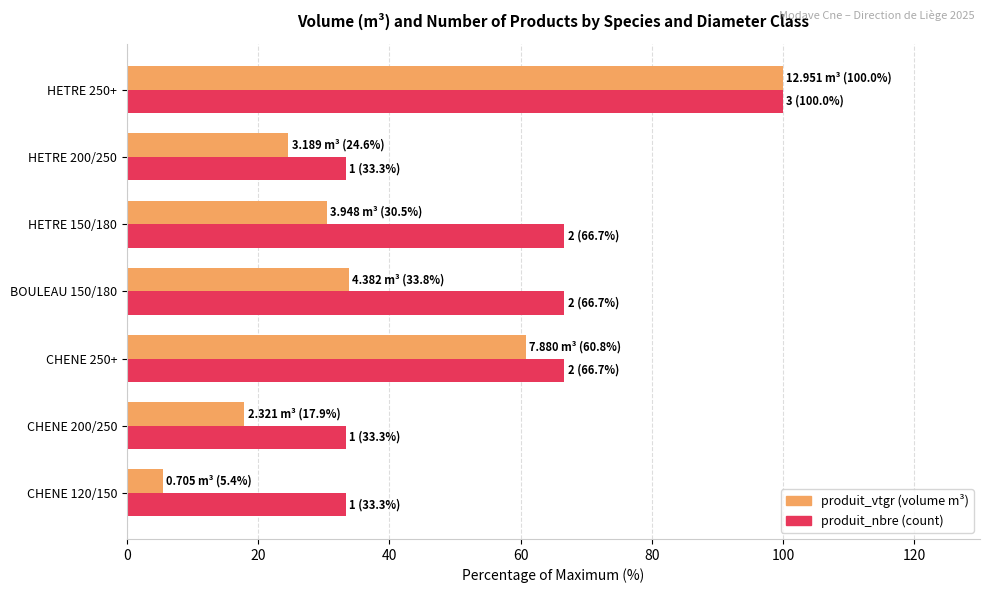

At which category is the sum across all series the highest?

HETRE 250+